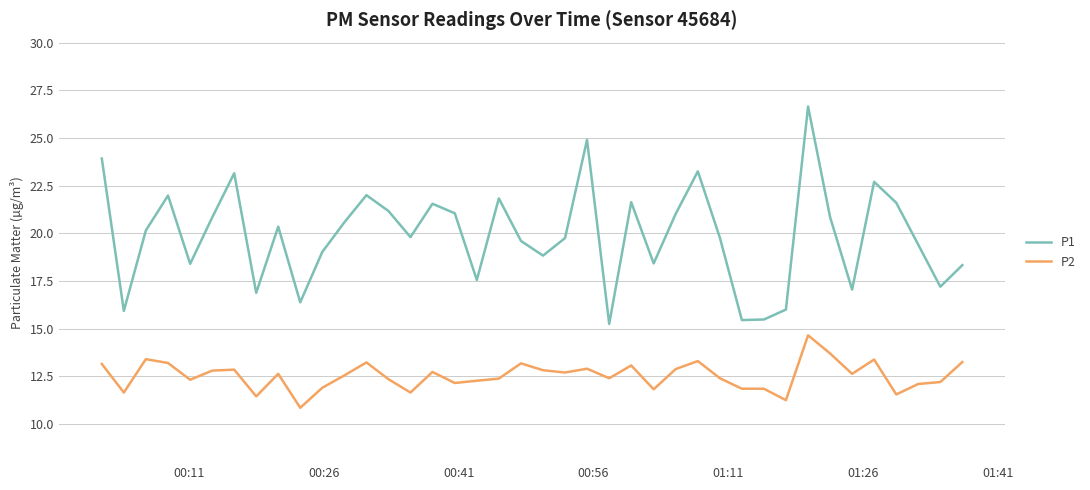

Which series has the largest range (max minus min)?

P1